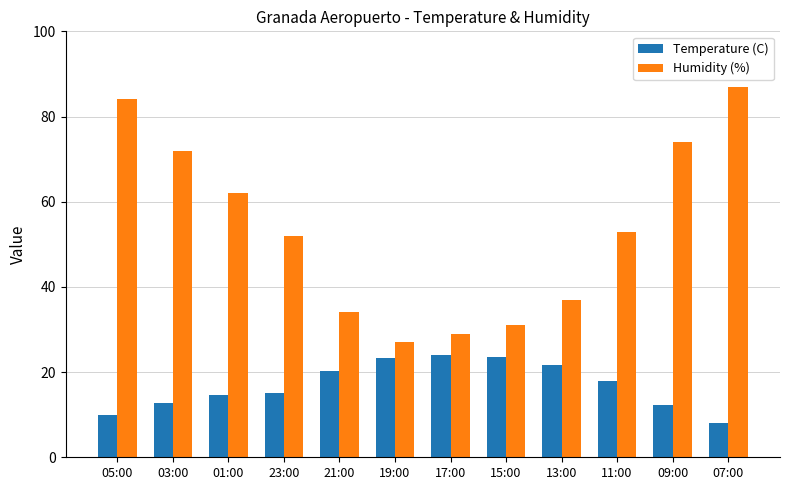

What is the difference between the second highest and second lowest values in the Temperature (C) series?

13.6